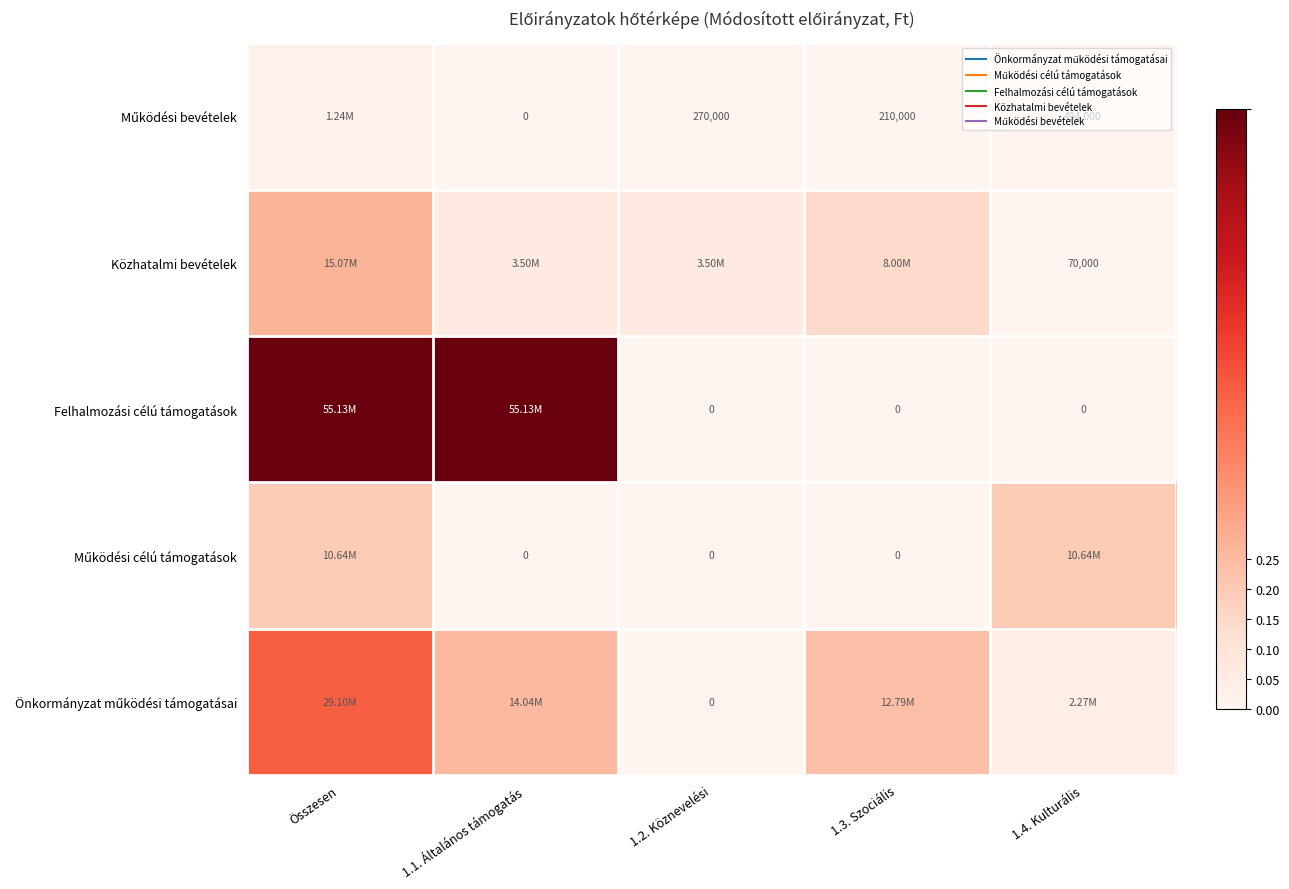

Which category has the lowest value across all series?

1.2. Köznevelési